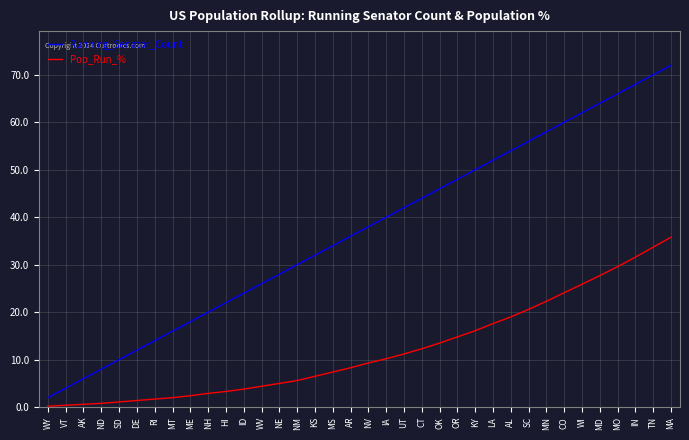

How many lines are shown in the chart?

2